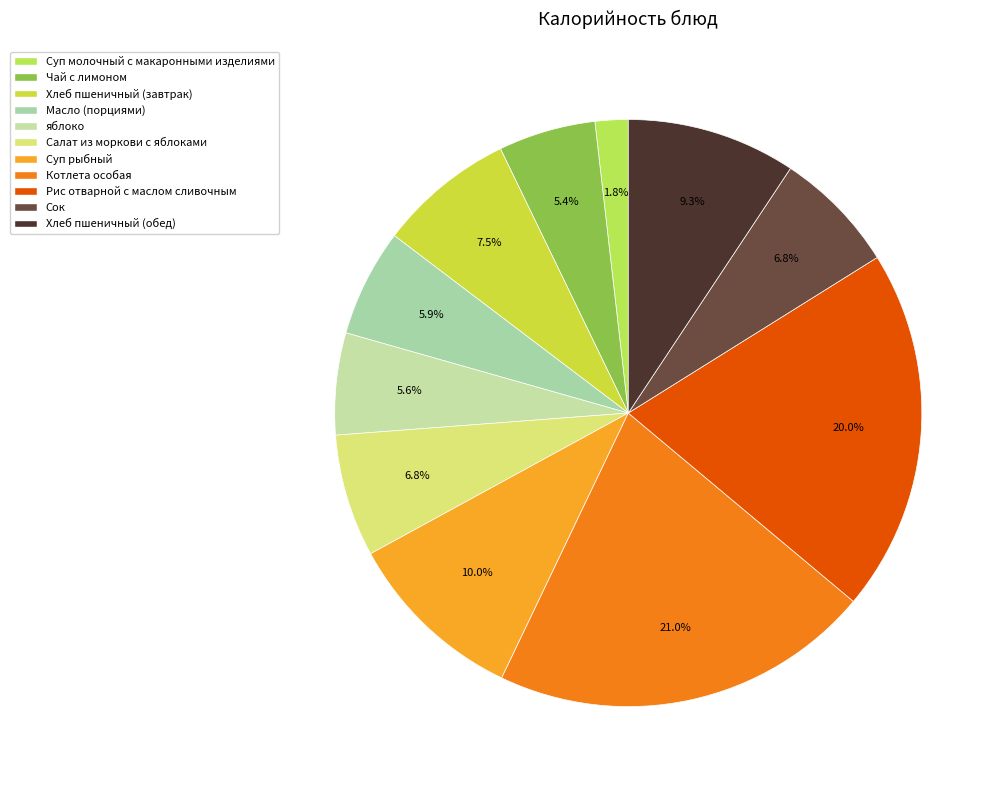

To the nearest percent, what percentage of the pie is яблоко?

6%